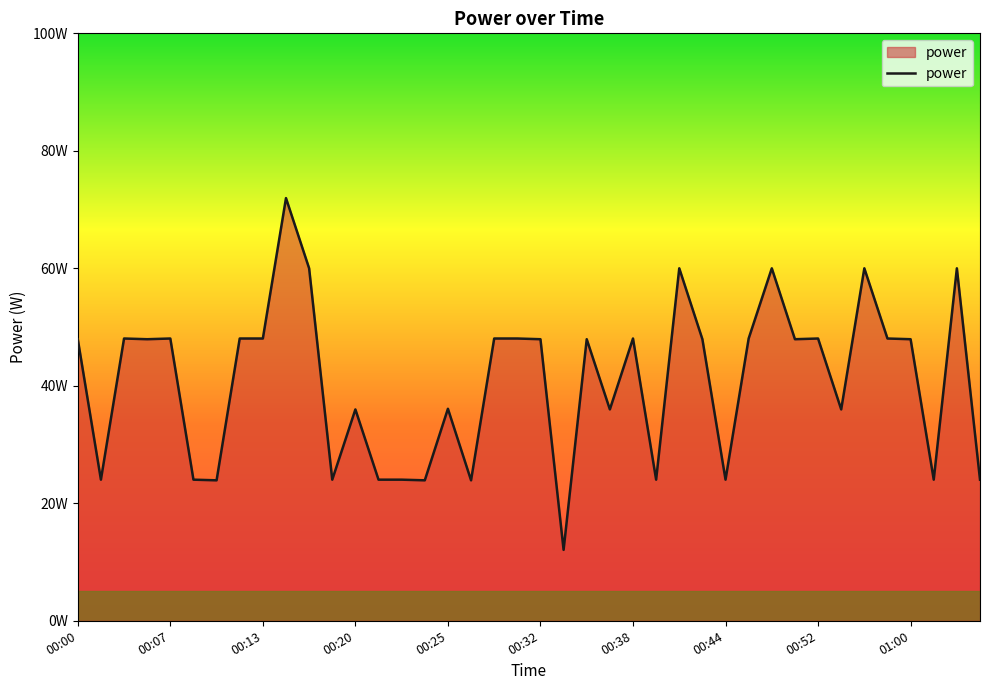

Does the chart have visible grid lines?

No